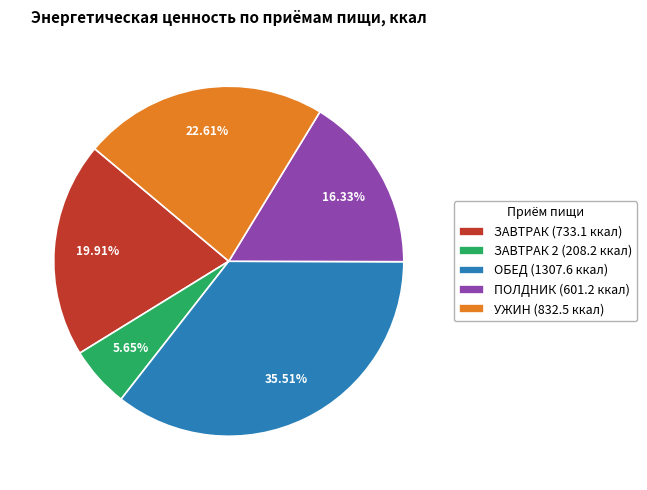

Approximately how many times larger is the value at ЗАВТРАК (733.1 ккал) compared to ПОЛДНИК (601.2 ккал)?

1.2